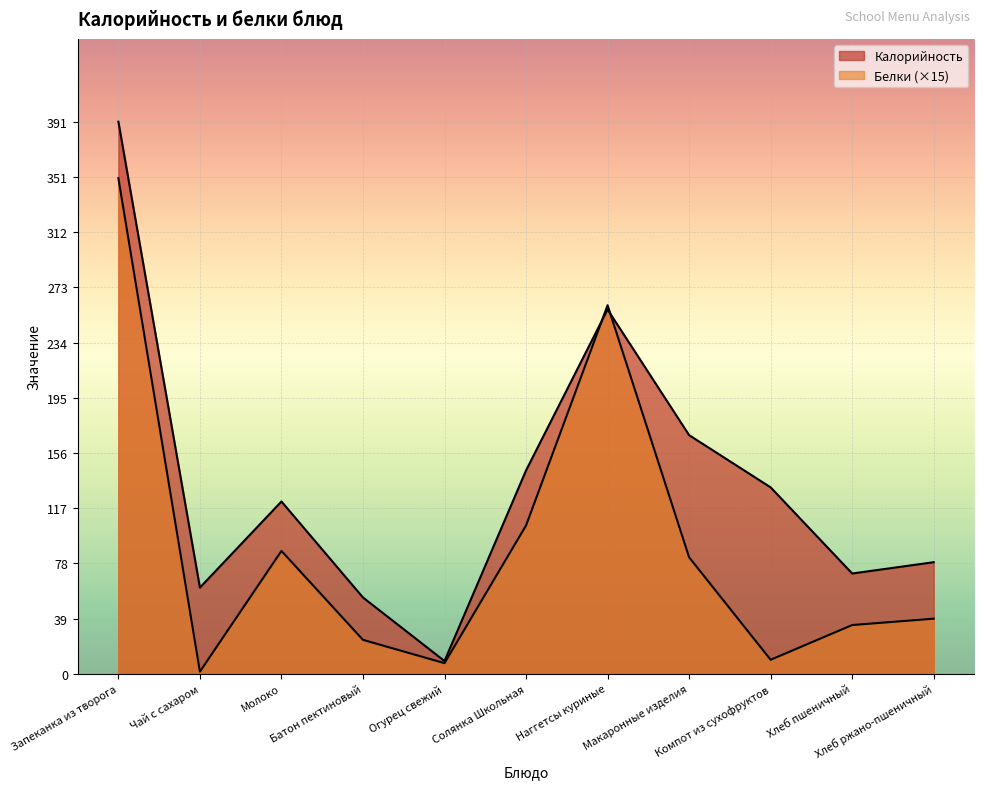

After their last crossing, which series has the higher values: Калорийность or Белки?

Калорийность